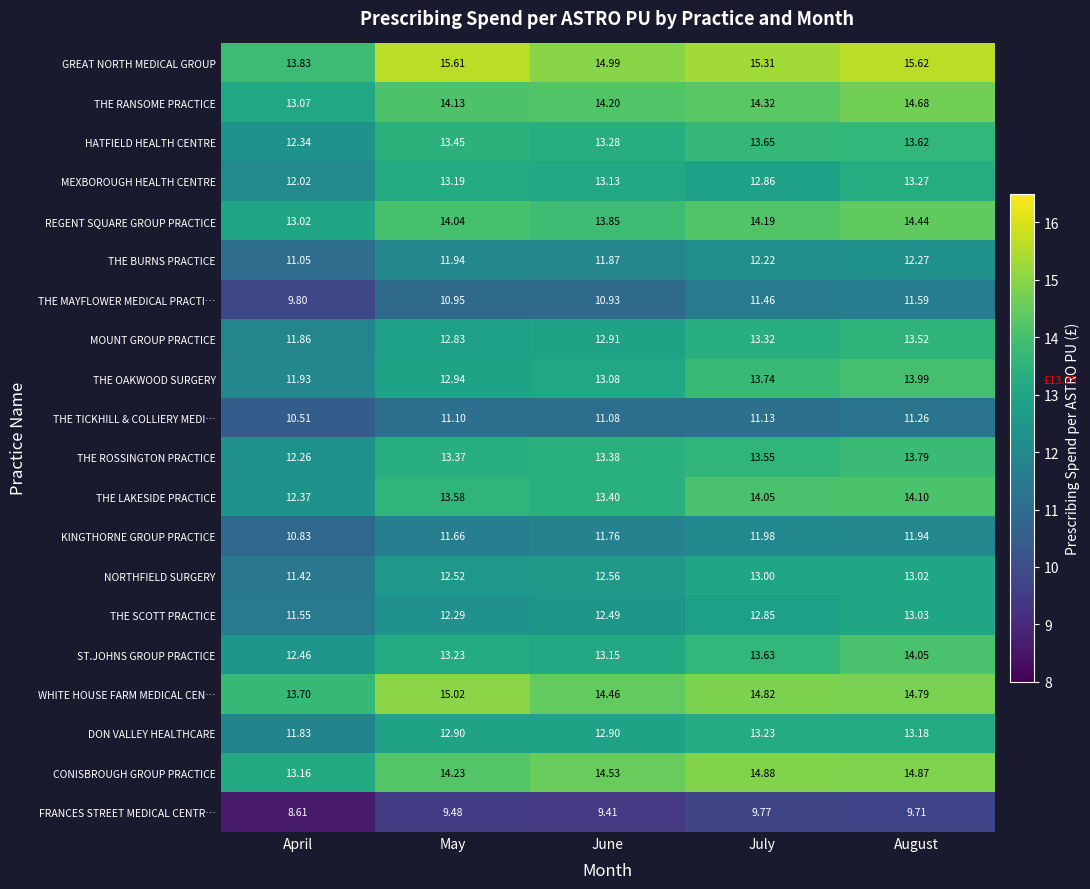

What is the total value across all series at April?

237.6